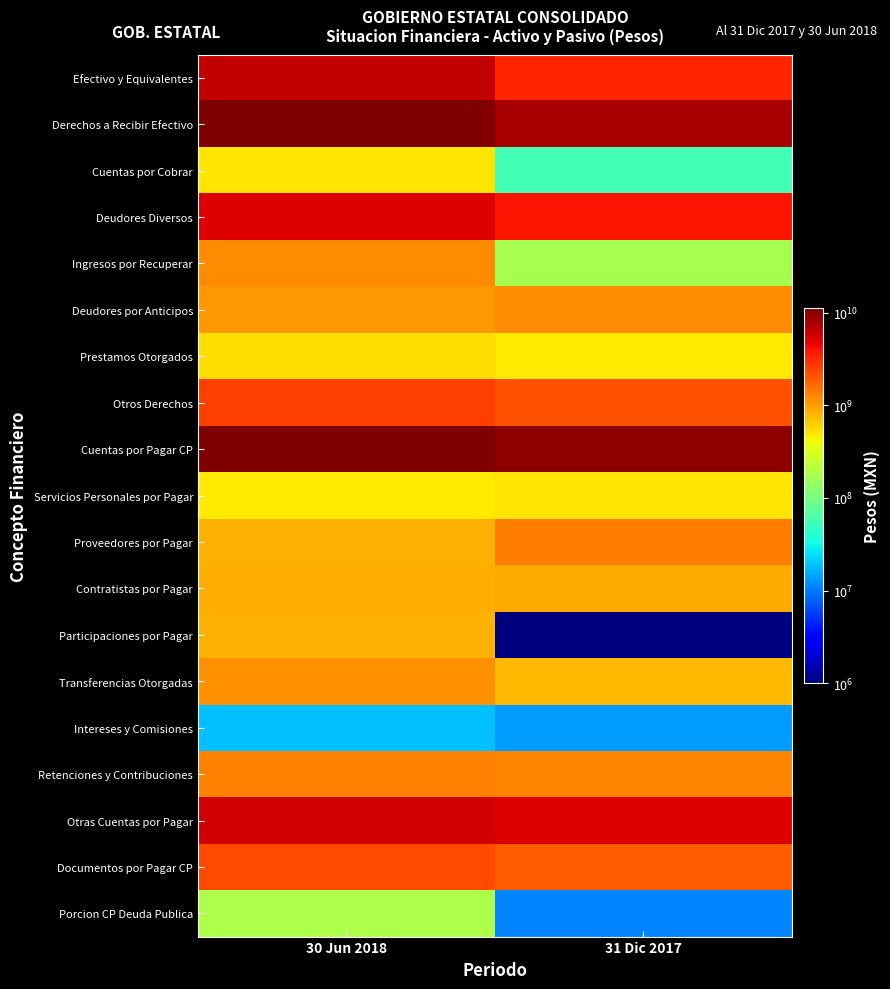

What is the smallest value displayed?

0.1